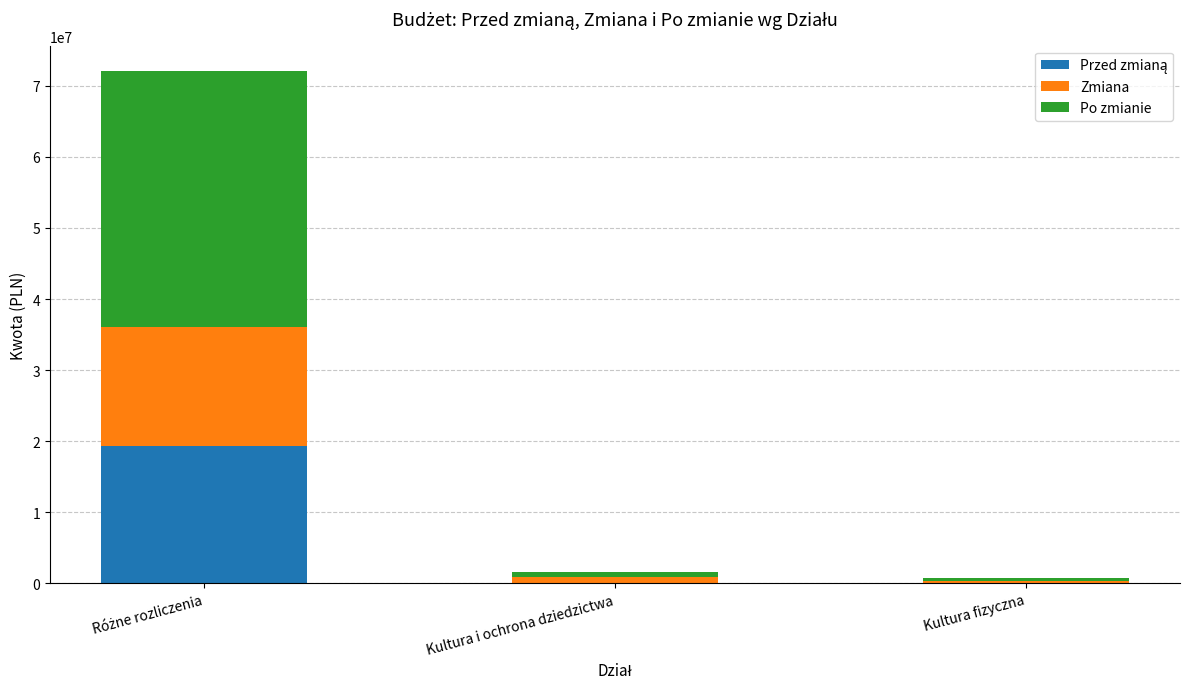

How many data points does each series have?

3